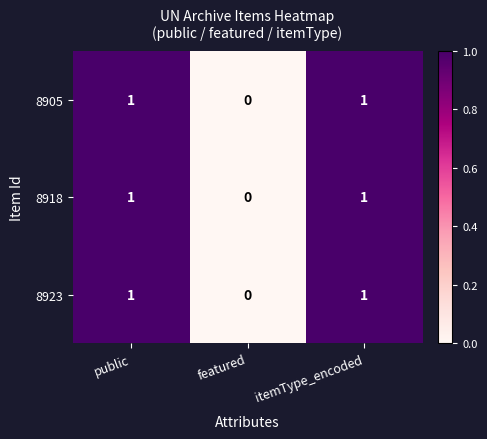

The value of 8923 at public is 0. True or false?

False